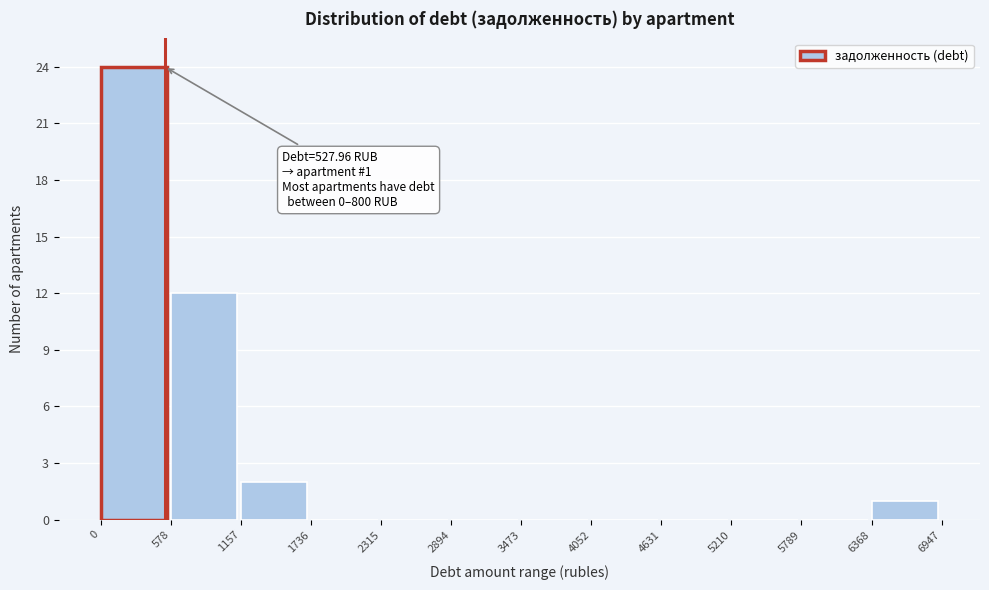

Which range on the x-axis has the tallest bar?

0 to 578